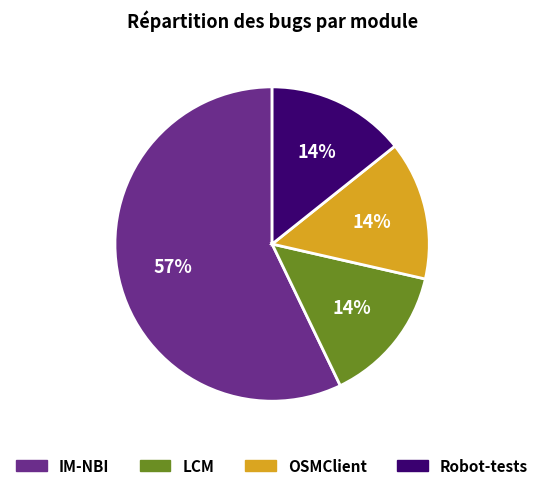

To the nearest percent, what percentage of the pie is LCM?

14%